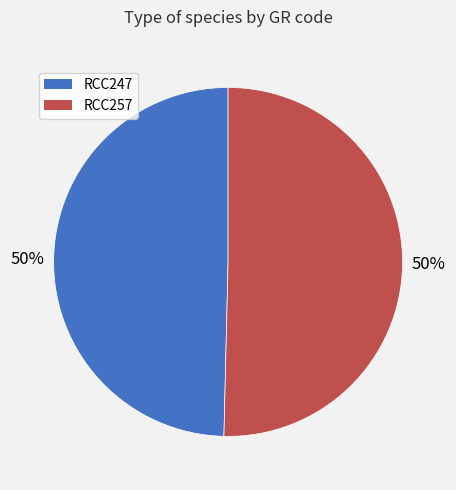

Do RCC257 and RCC247 together represent more than half of the pie?

Yes